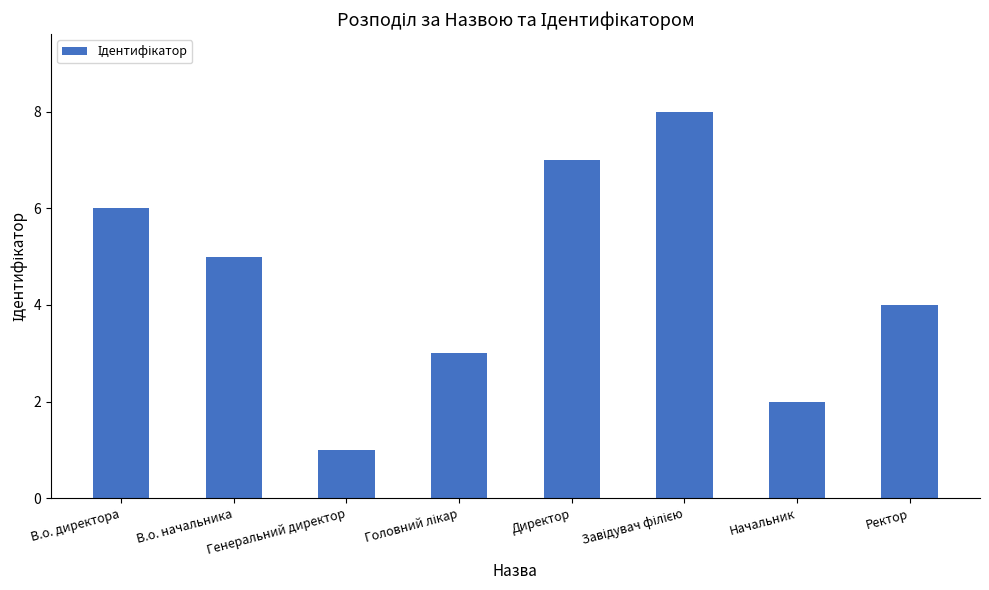

Count the number of data series in this chart.

1